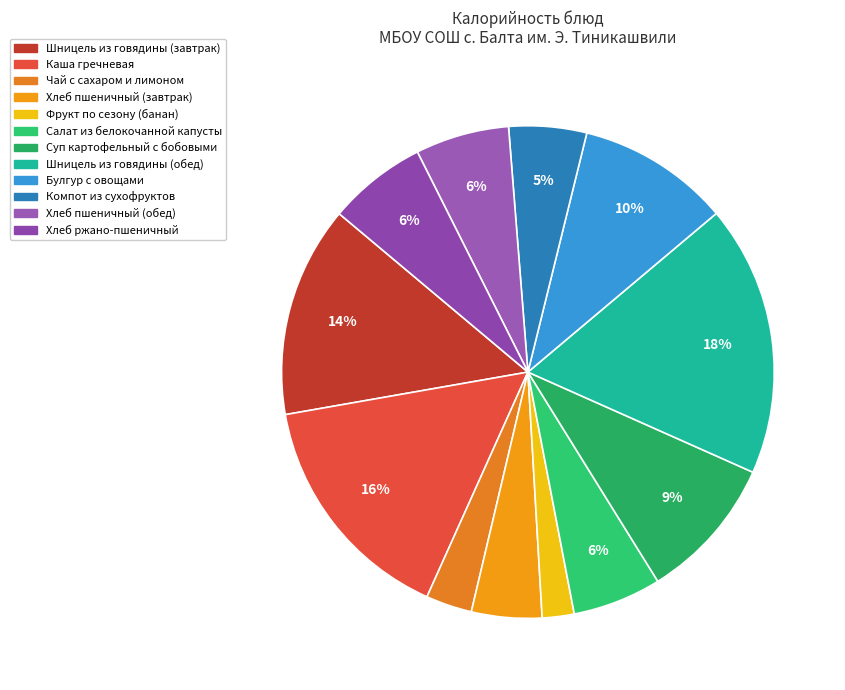

Is the sum of Фрукт по сезону (банан) and Булгур с овощами greater than half?

No